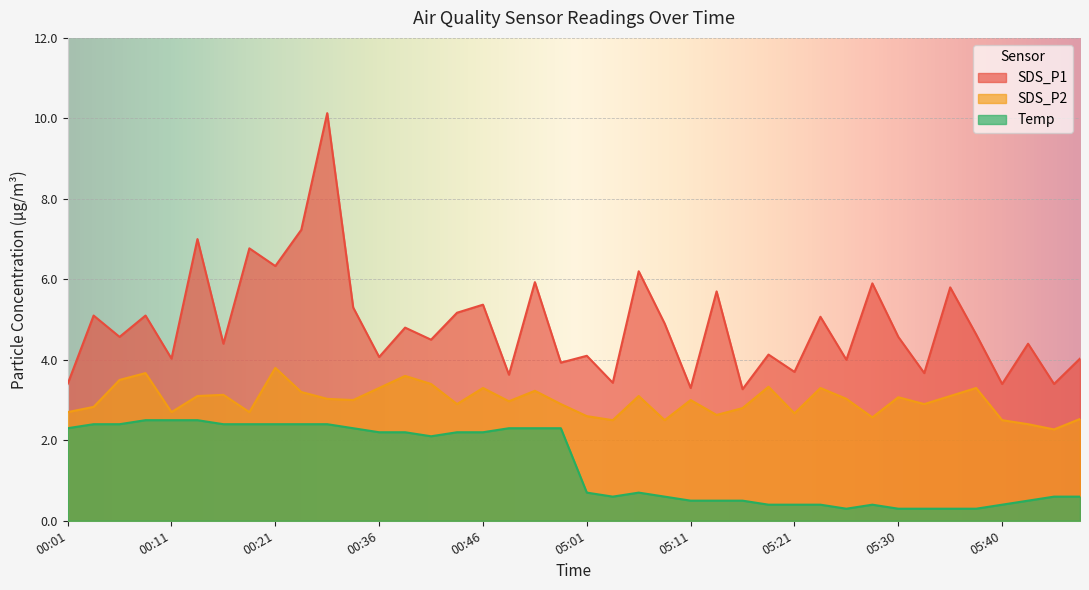

How many distinct data groups are displayed?

3